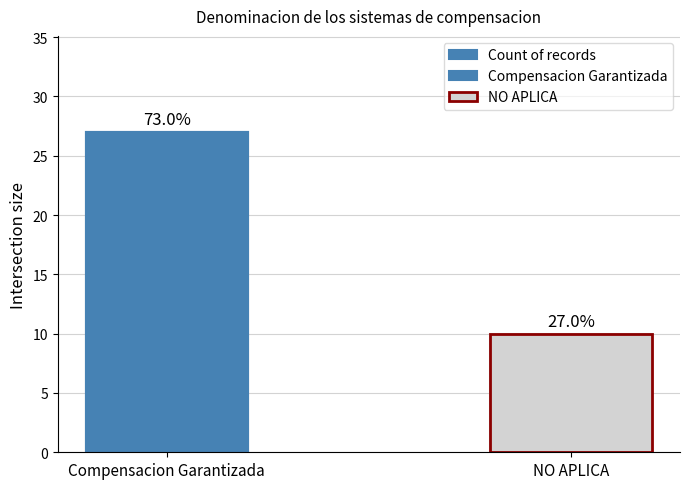

Does the chart contain stacked bars?

No